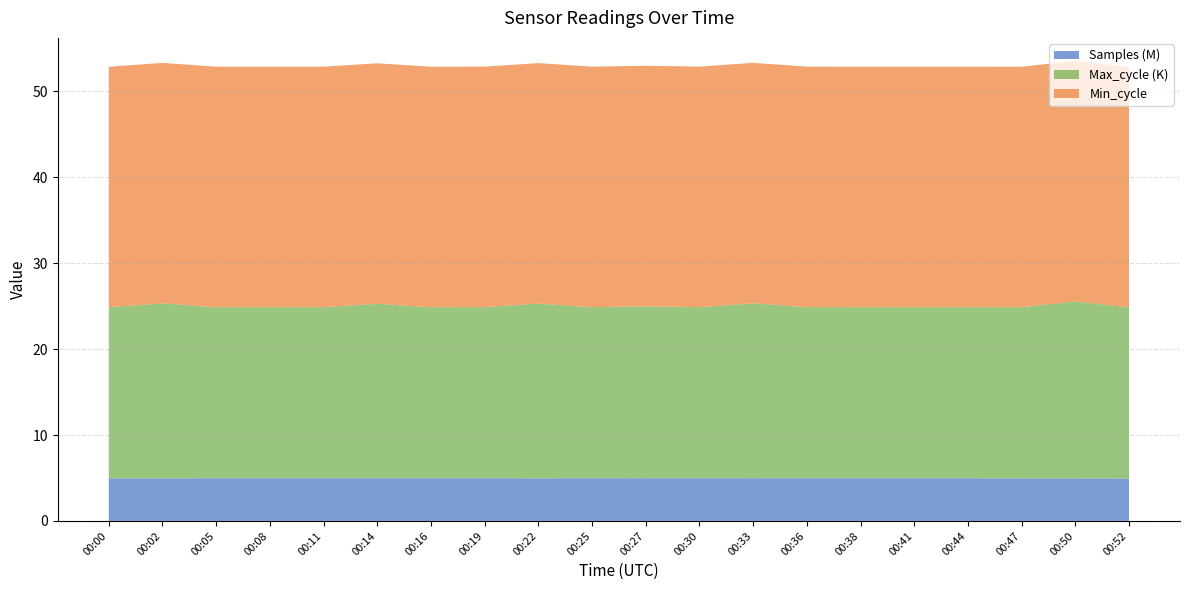

Reading left to right, list all the values displayed in this chart.

Samples: 4957397	4957757	4965914	4965350	4967093	4966126	4965034	4969755	4960685	4968813	4971601	4976627	4971142	4966982	4965425	4966158	4965918	4953624	4944722	4941426
Max_cycle: 19919	20369	19918	19918	19918	20309	19918	19922	20339	19922	20013	19918	20361	19925	19918	19919	19918	19925	20614	19923
Min_cycle: 28	28	28	28	28	28	28	28	28	28	28	28	28	28	28	28	28	28	28	28